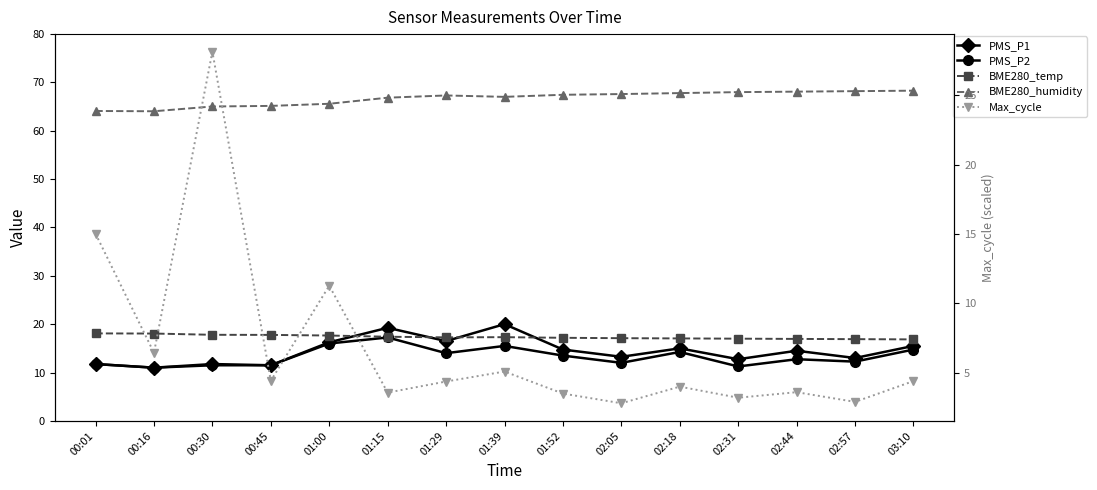

At 02:18, list the series in order from largest to smallest.

BME280_humidity, BME280_temp, PMS_P1, PMS_P2, Max_cycle